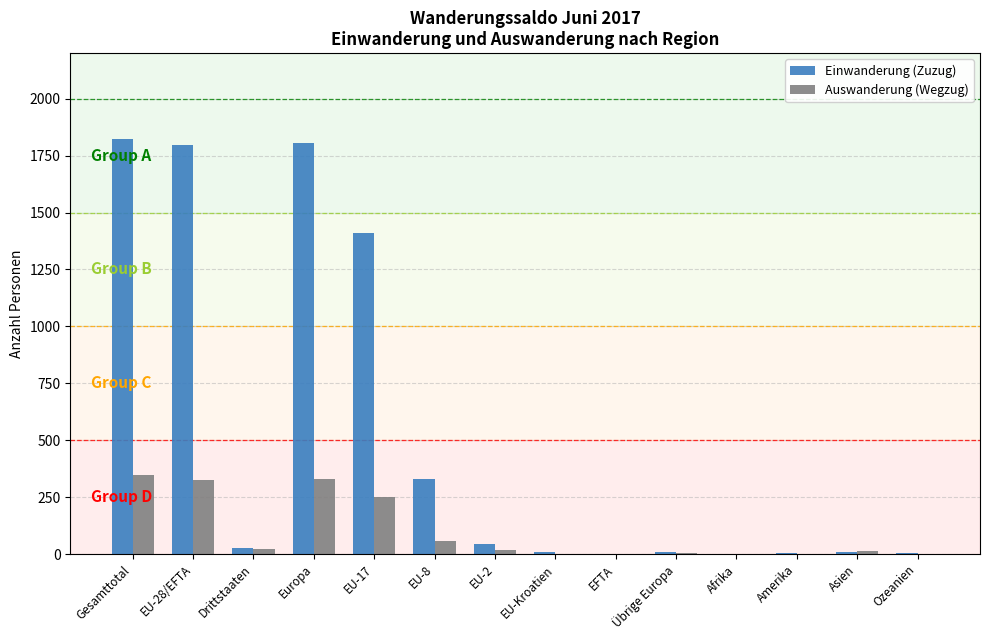

How many groups of bars are there?

14